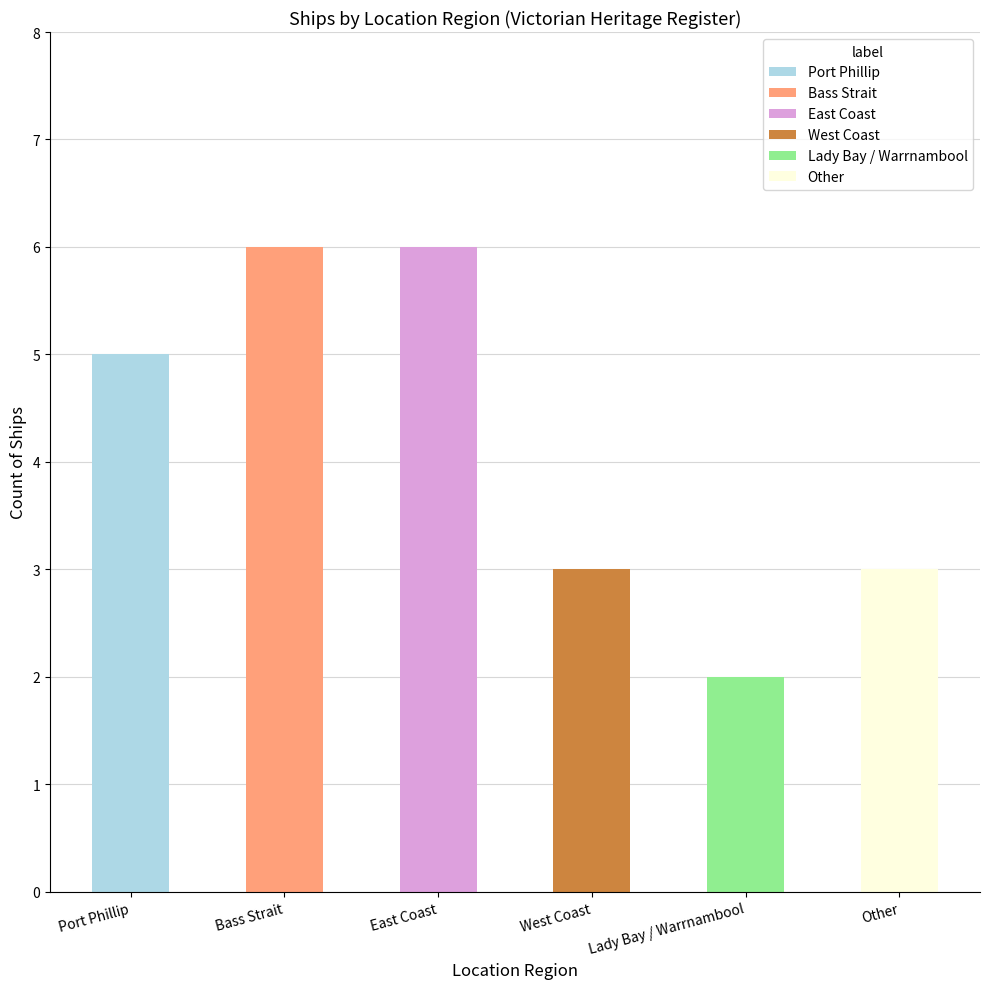

How many data points are above 5?

2